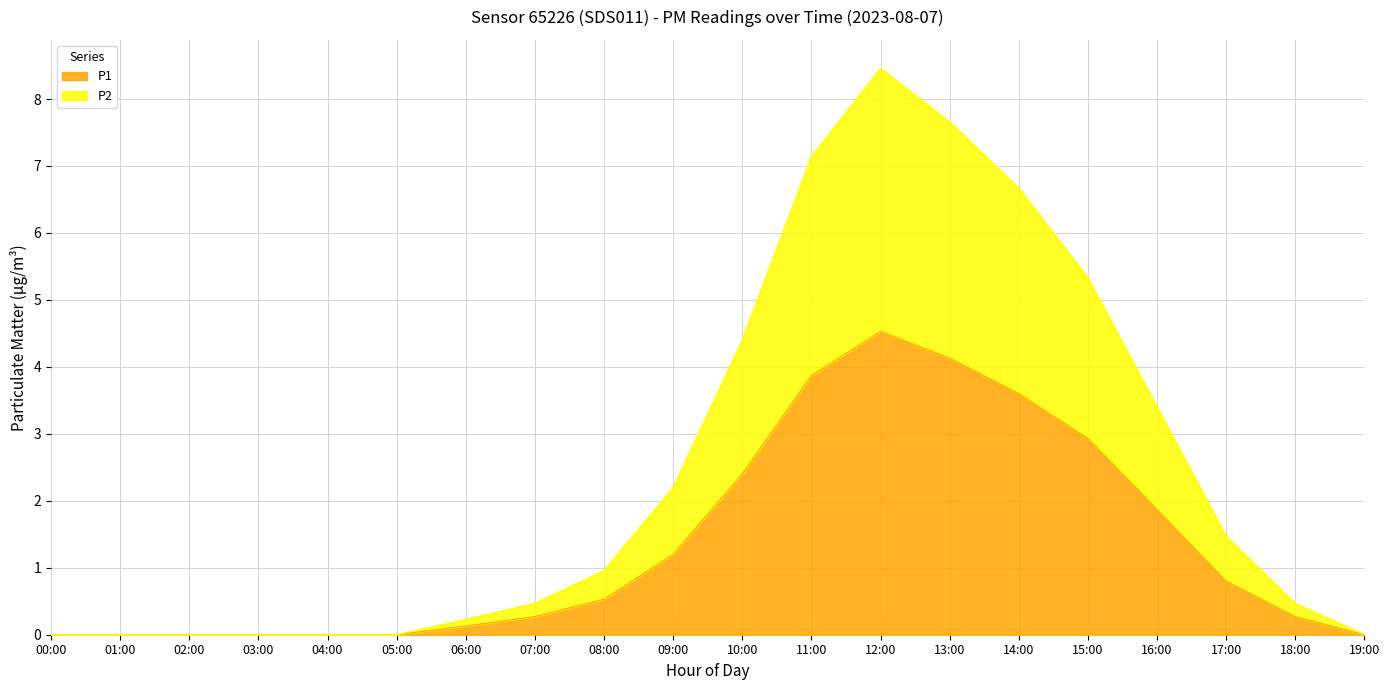

Reading left to right, extract all data points from this chart.

P1: 0.0	0.0	0.0	0.0	0.0	0.0	0.1	0.3	0.5	1.2	2.4	3.9	4.5	4.1	3.6	2.9	1.9	0.8	0.3	0.0
P2: 0.0	0.0	0.0	0.0	0.0	0.0	0.2	0.5	1.0	2.2	4.4	7.1	8.5	7.7	6.7	5.3	3.4	1.5	0.5	0.0